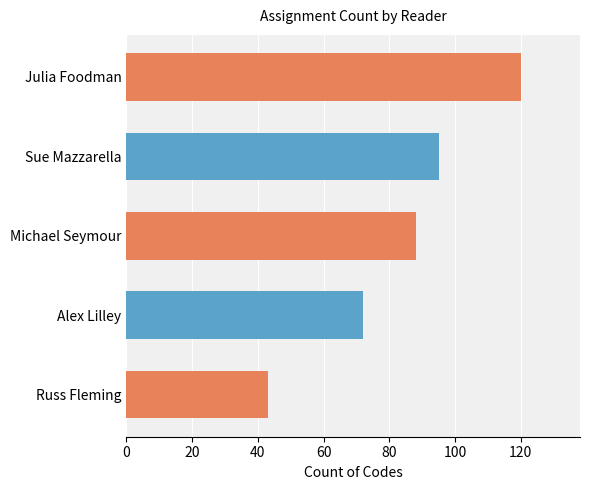

Rank the categories by value from highest to lowest.

Julia Foodman, Sue Mazzarella, Michael Seymour, Alex Lilley, Russ Fleming